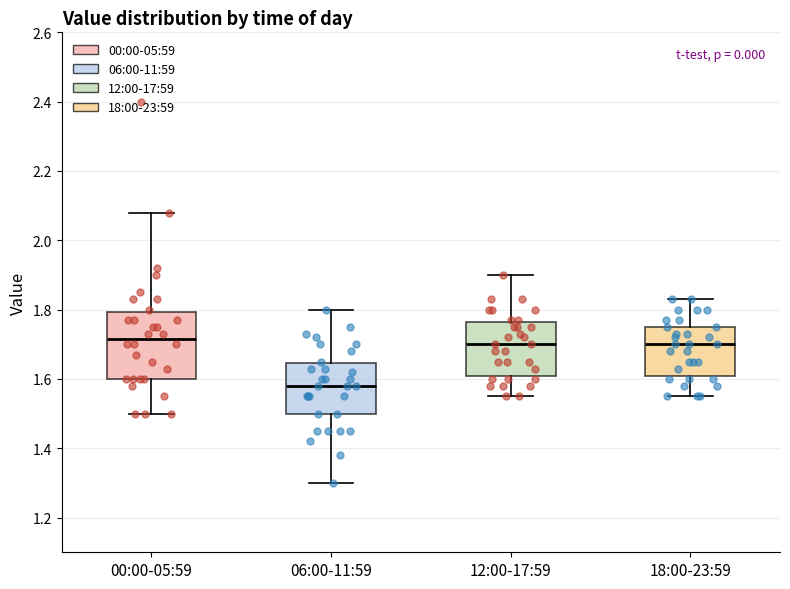

Reading left to right, transcribe this box plot: for each box, give where its median line is, the range the box spans, and where its two whiskers end, as read against the y-axis. The values are not printed on the chart, so give them approximately, as read against the axis.

00:00-05:59: median 1.72, box 1.60 to 1.80, whiskers 1.50 to 2.08
06:00-11:59: median 1.58, box 1.50 to 1.64, whiskers 1.30 to 1.80
12:00-17:59: median 1.70, box 1.60 to 1.76, whiskers 1.56 to 1.90
18:00-23:59: median 1.70, box 1.60 to 1.76, whiskers 1.56 to 1.84